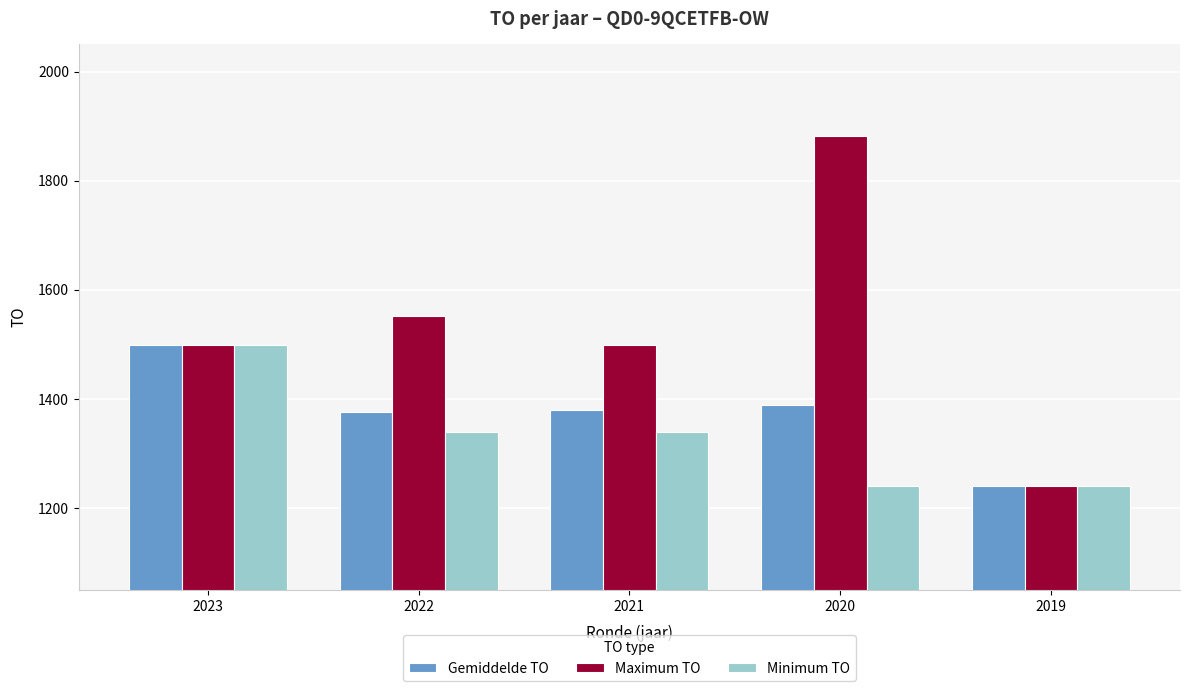

Does the chart contain stacked bars?

No